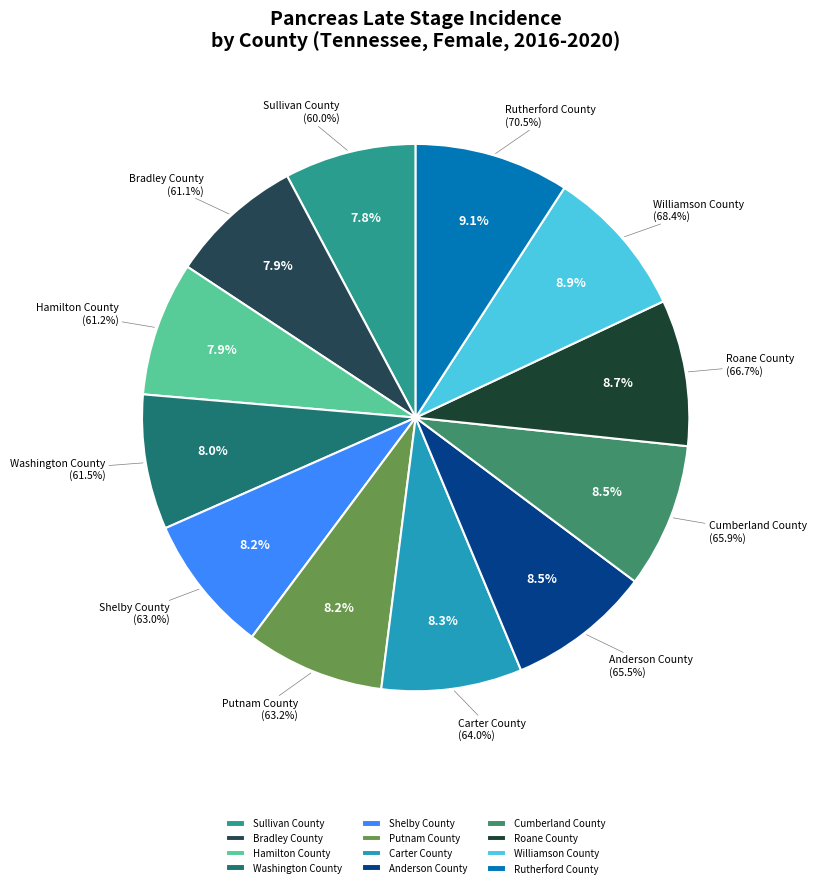

What portion of the pie excludes Putnam County?

91.8%